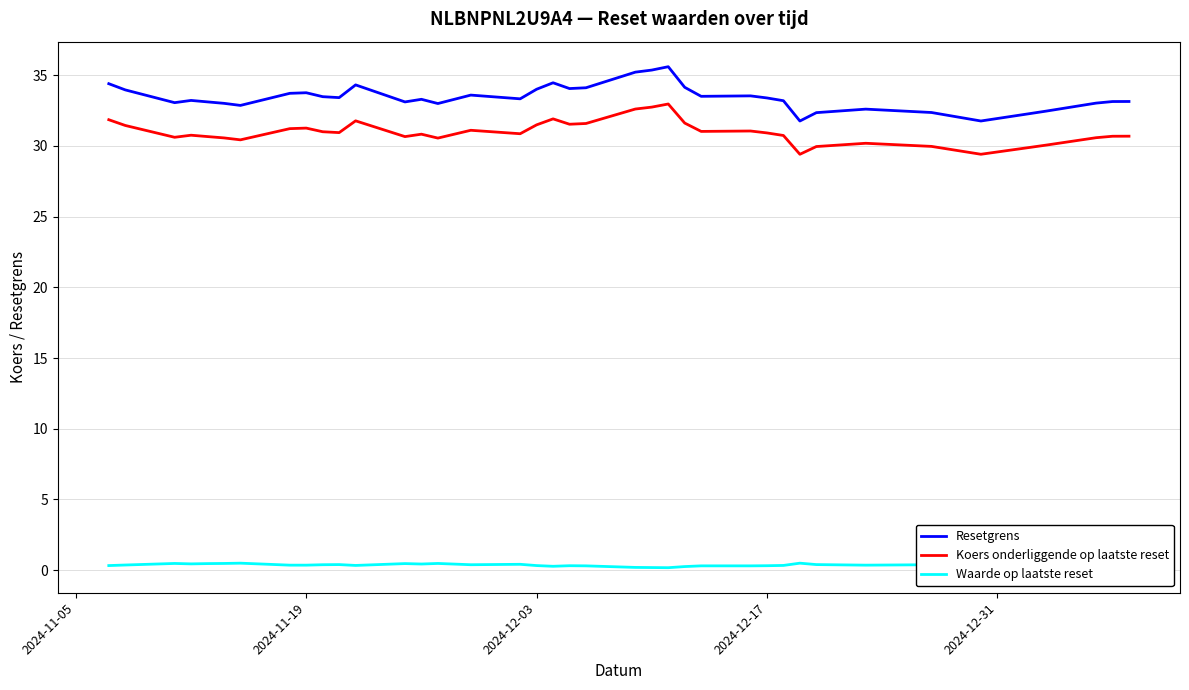

True or false: Resetgrens and Waarde op laatste reset intersect in this chart.

False